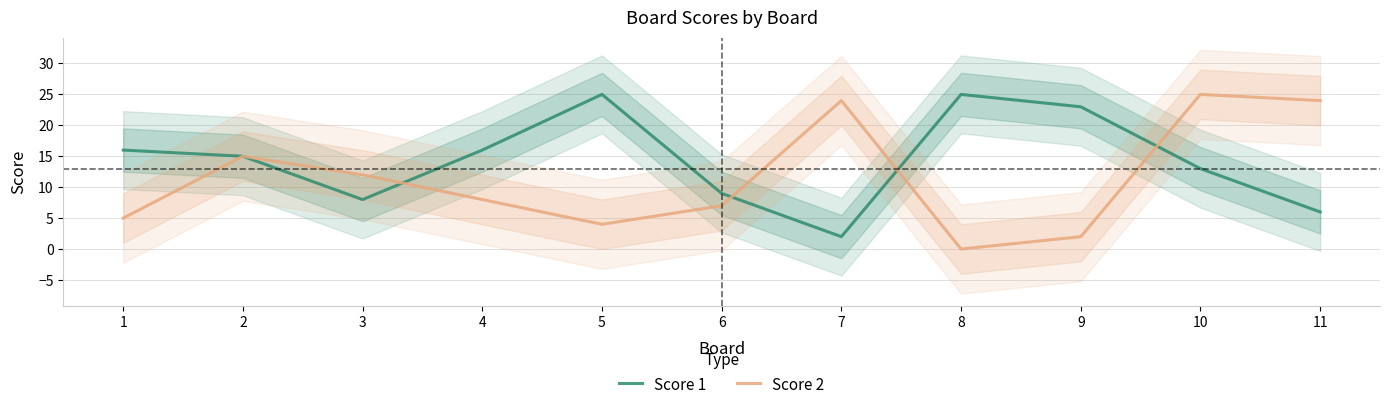

Between 3 and 10, which series saw the biggest shift?

Score 2